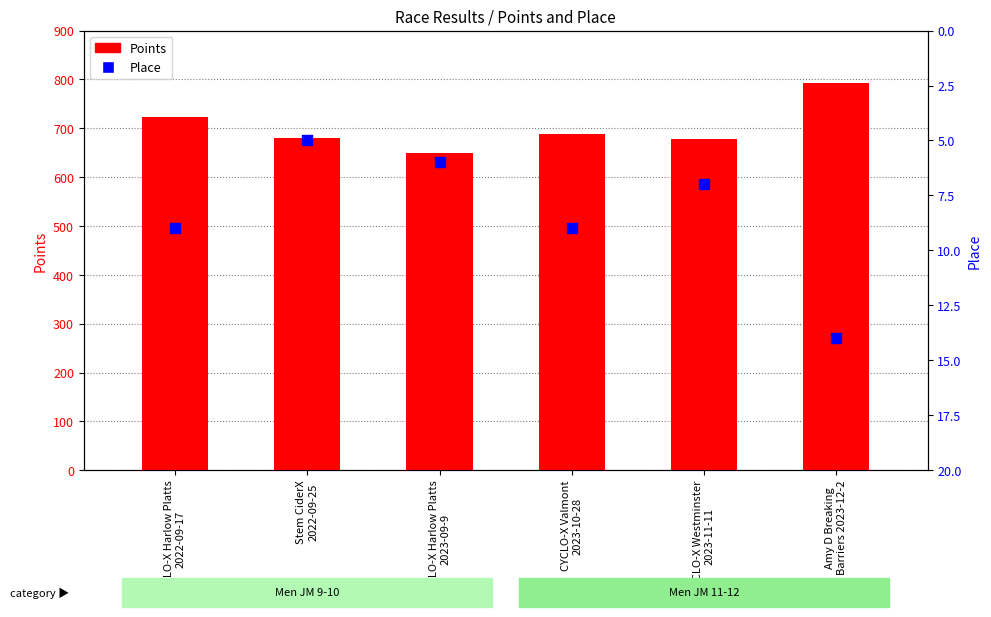

Which series has the largest total across all categories?

Points